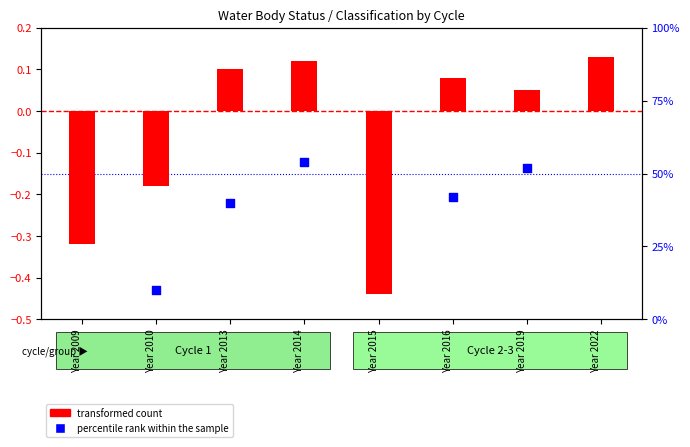

Is the value of transformed count at Year 2014 greater than the value of percentile rank within the sample at Year 2022?

Yes